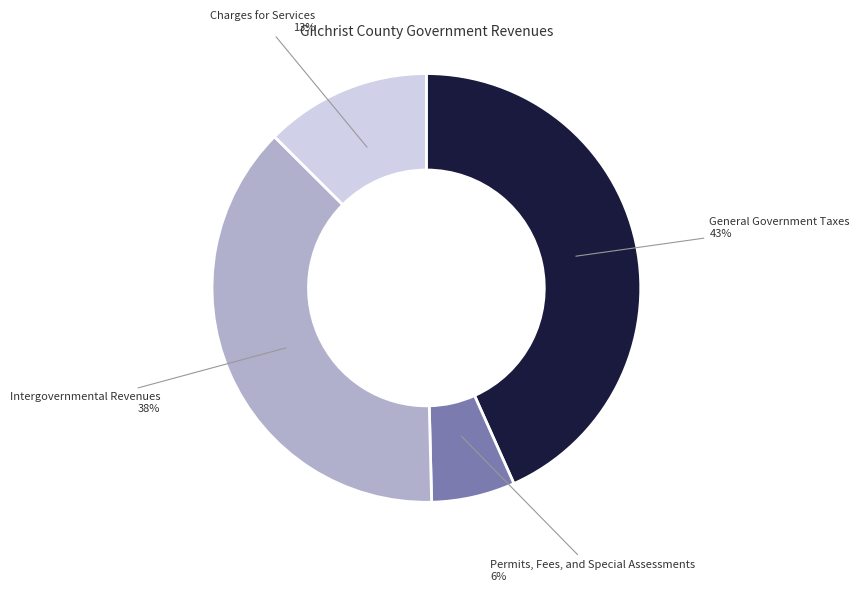

To the nearest percent, what is the difference between the Charges for Services and Intergovernmental Revenues slice percentages?

25%